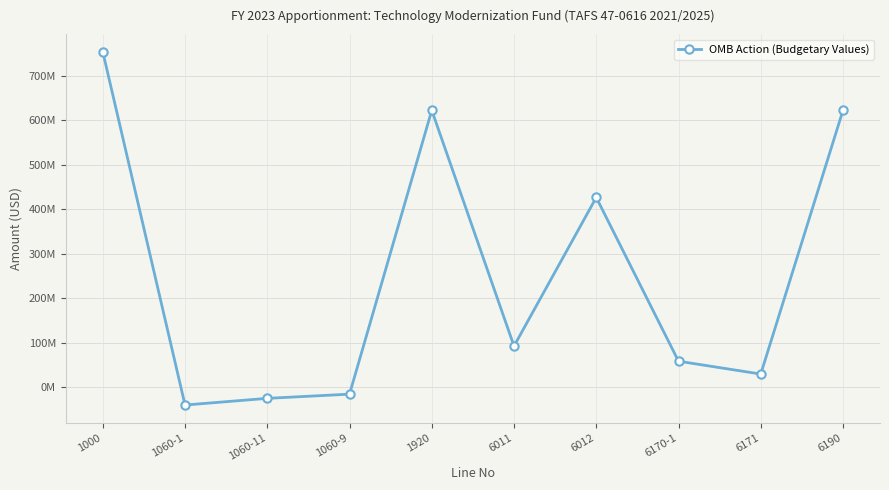

The chart shows a value of 336972352 at 6190. True or false?

False